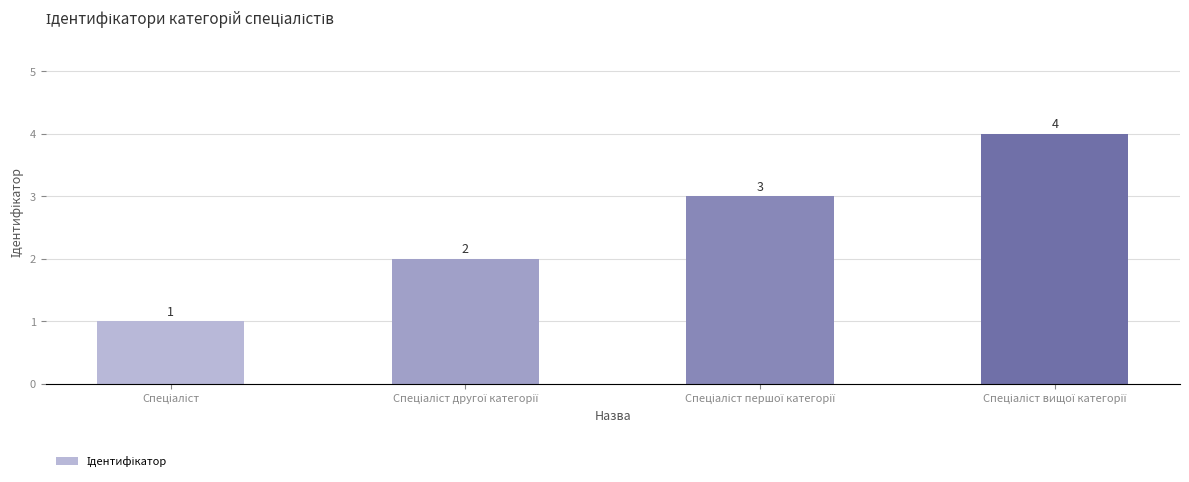

How many values are between 2 and 4?

3